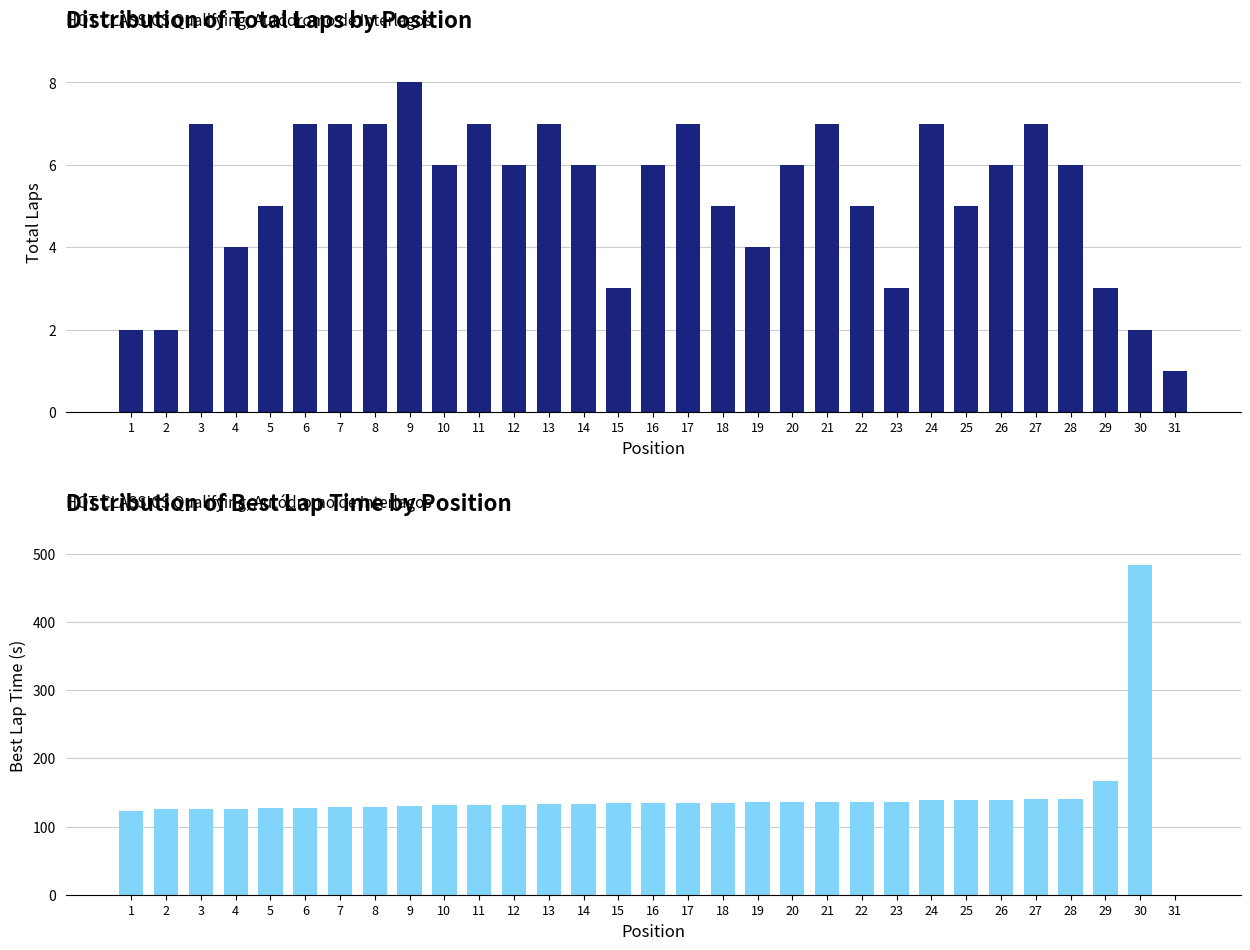

The Best Lap Time series shows 132.5 at 13. True or false?

True